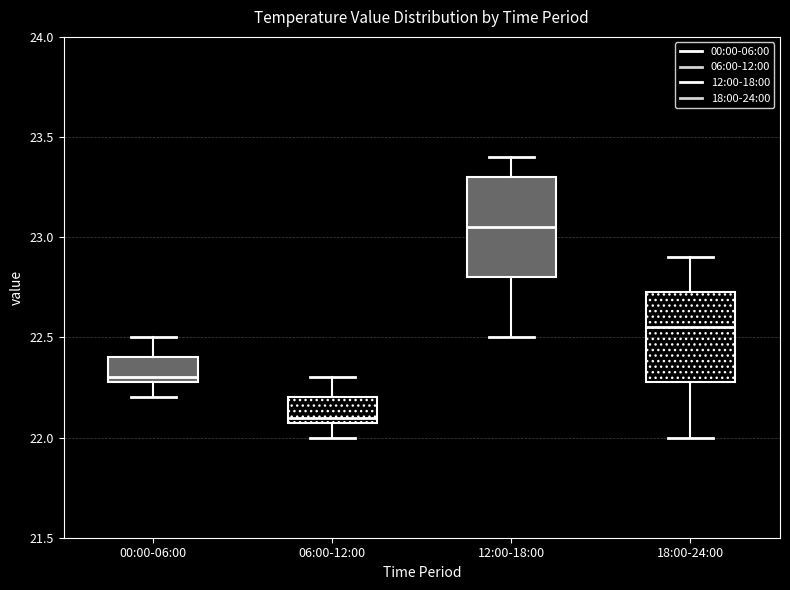

Which box's median line is the highest?

12:00-18:00